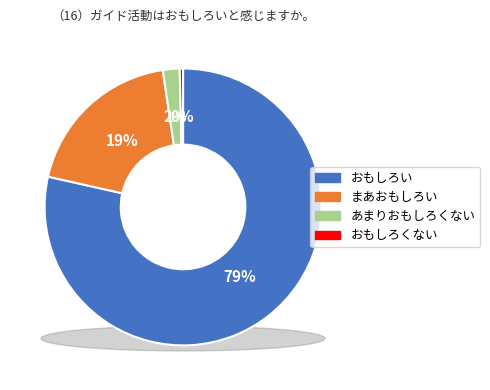

Does any single category account for the majority?

Yes